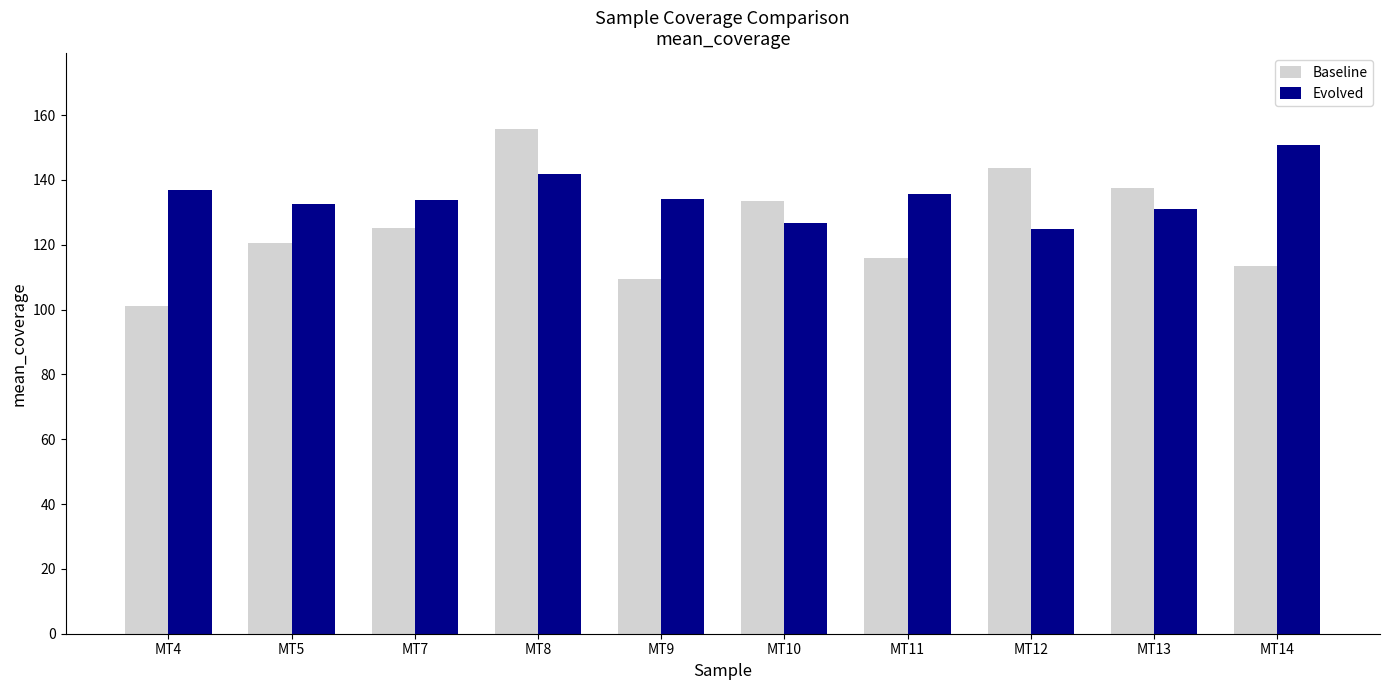

At which label is Baseline closest to 128?

MT7